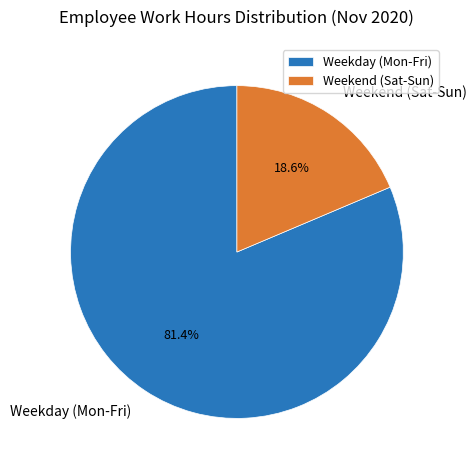

What is the total percentage of Weekday (Mon-Fri) and Weekend (Sat-Sun)?

100.0%